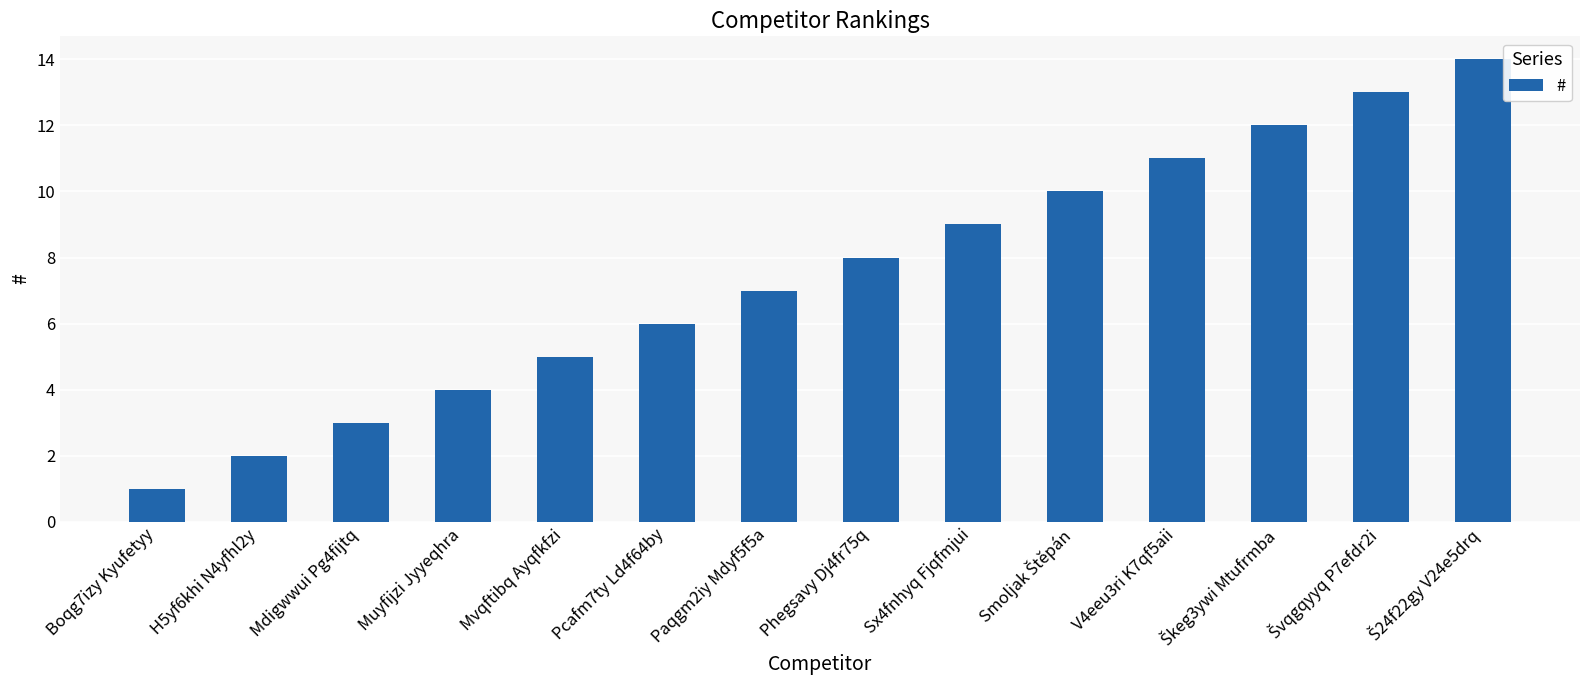

What is the label of the 1st bar from the left?

Boqg7izy Kyufetyy